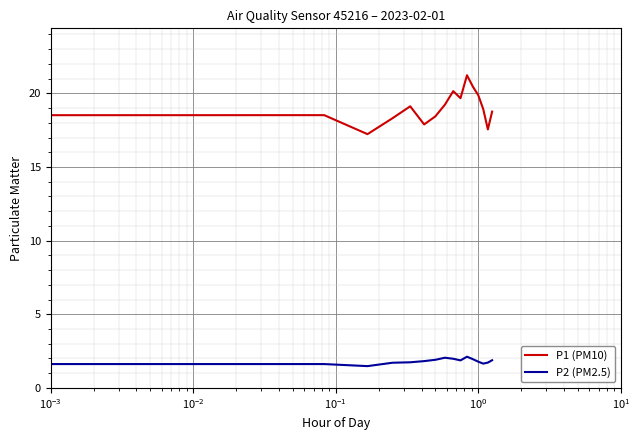

True or false: P1 (PM10) and P2 (PM2.5) intersect in this chart.

False